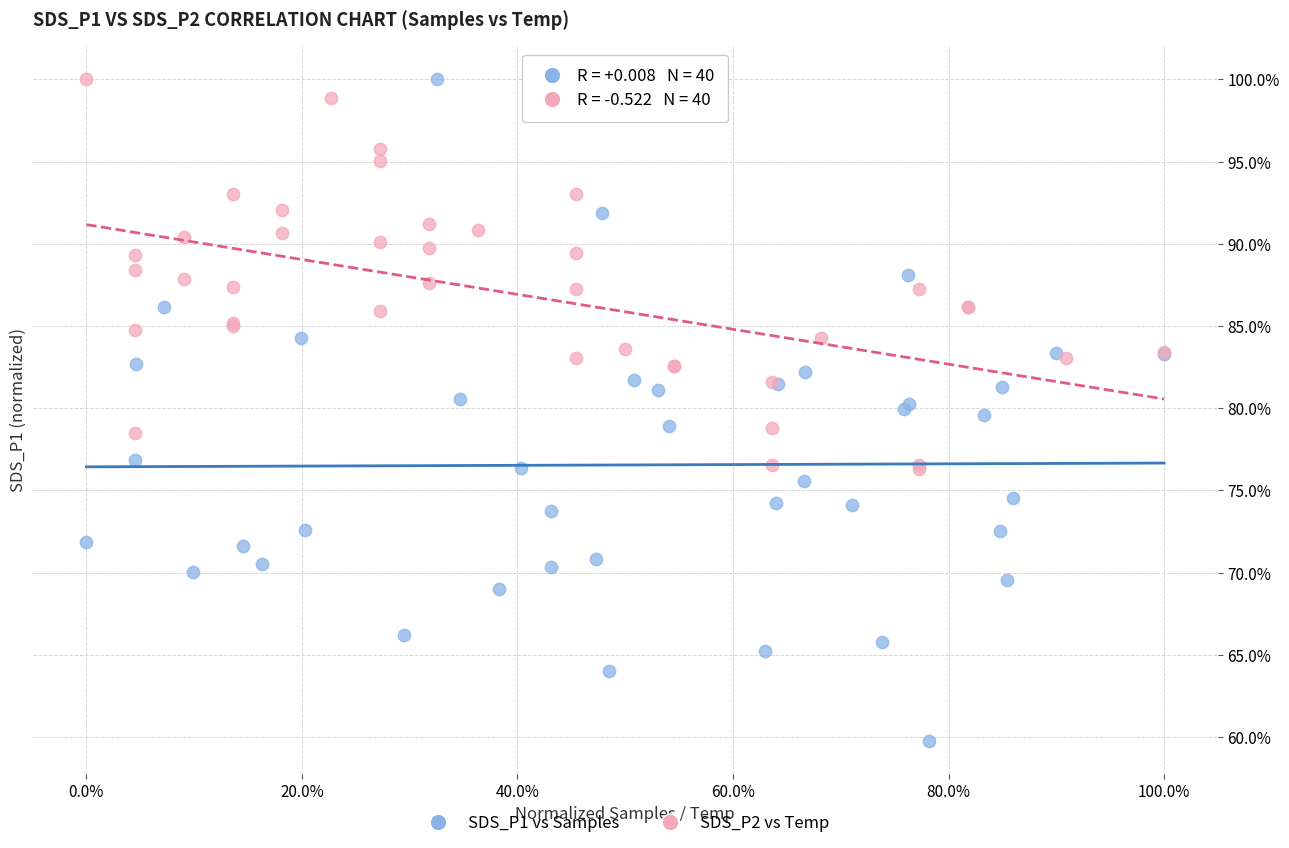

What are all the series names shown in the legend?

SDS_P1 vs Samples, SDS_P2 vs Temp